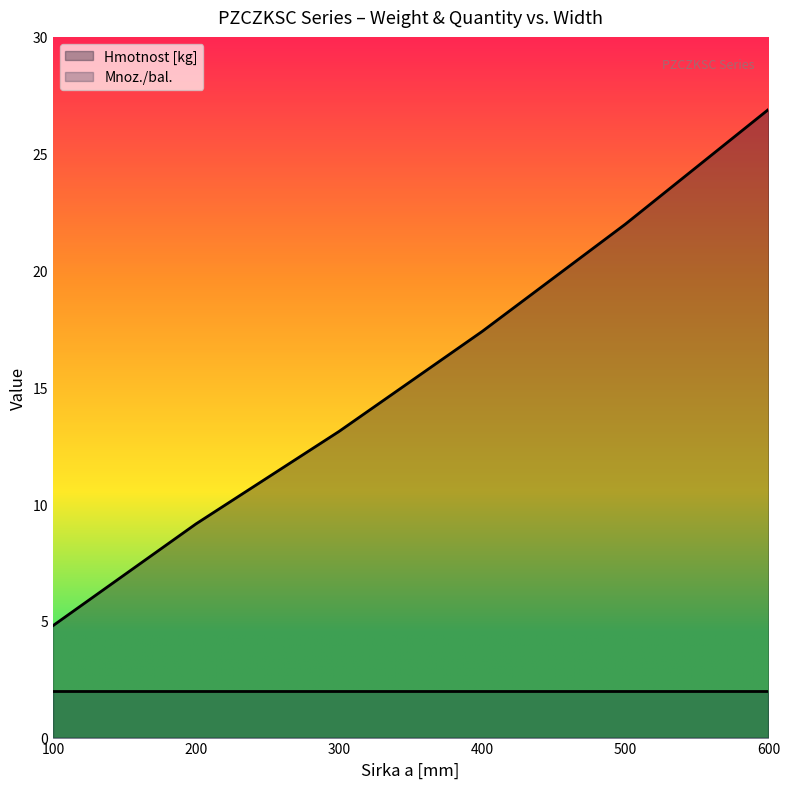

Between 100 and 200, which is larger?

200